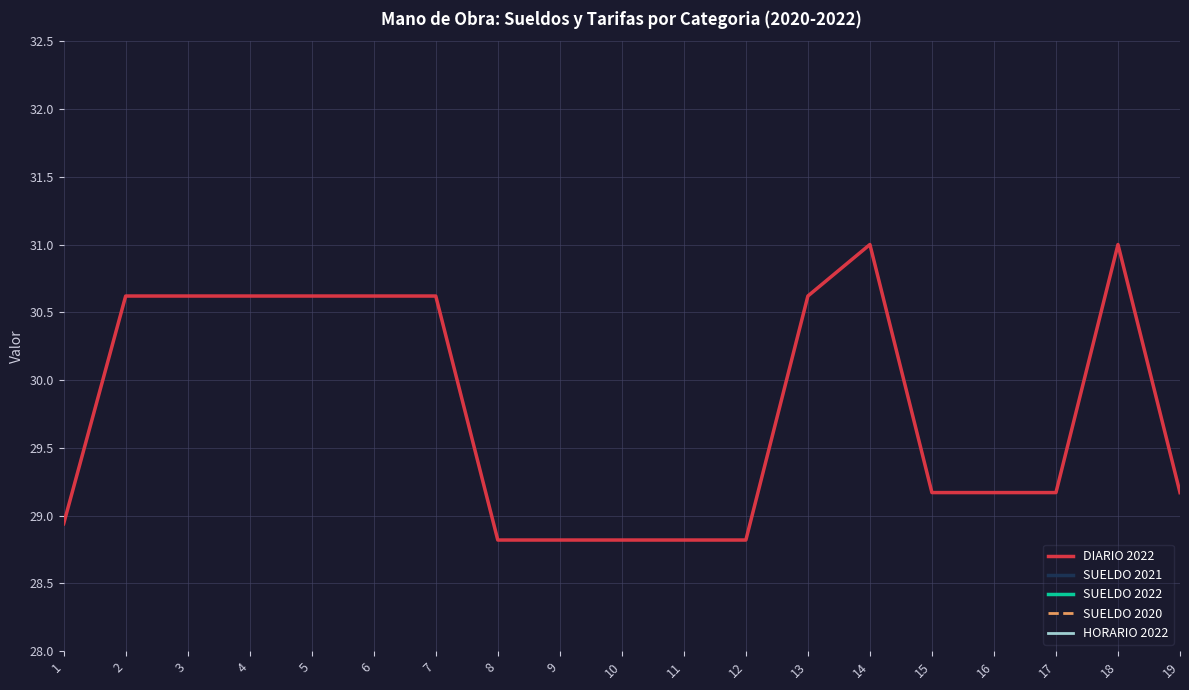

List the series in order of their peak value, lowest first.

HORARIO 2022, DIARIO 2022, SUELDO 2021, SUELDO 2020, SUELDO 2022